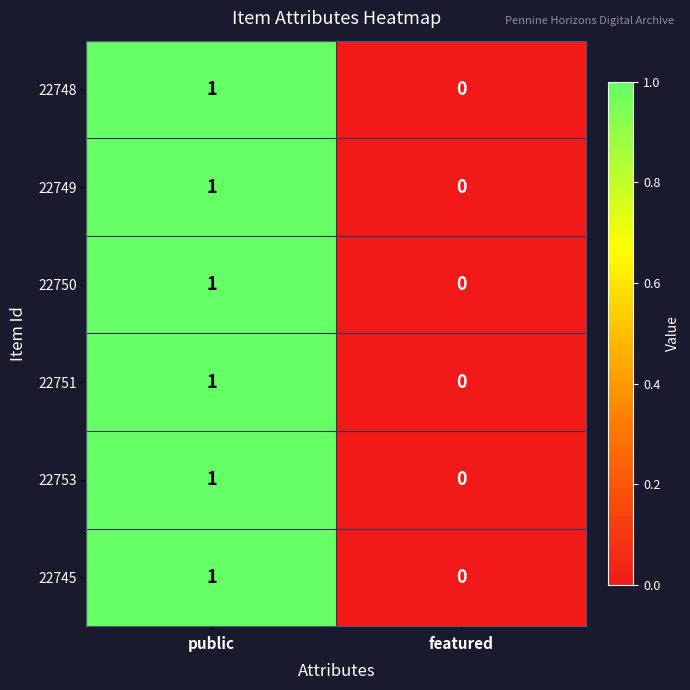

At which category is the sum across all series the highest?

public